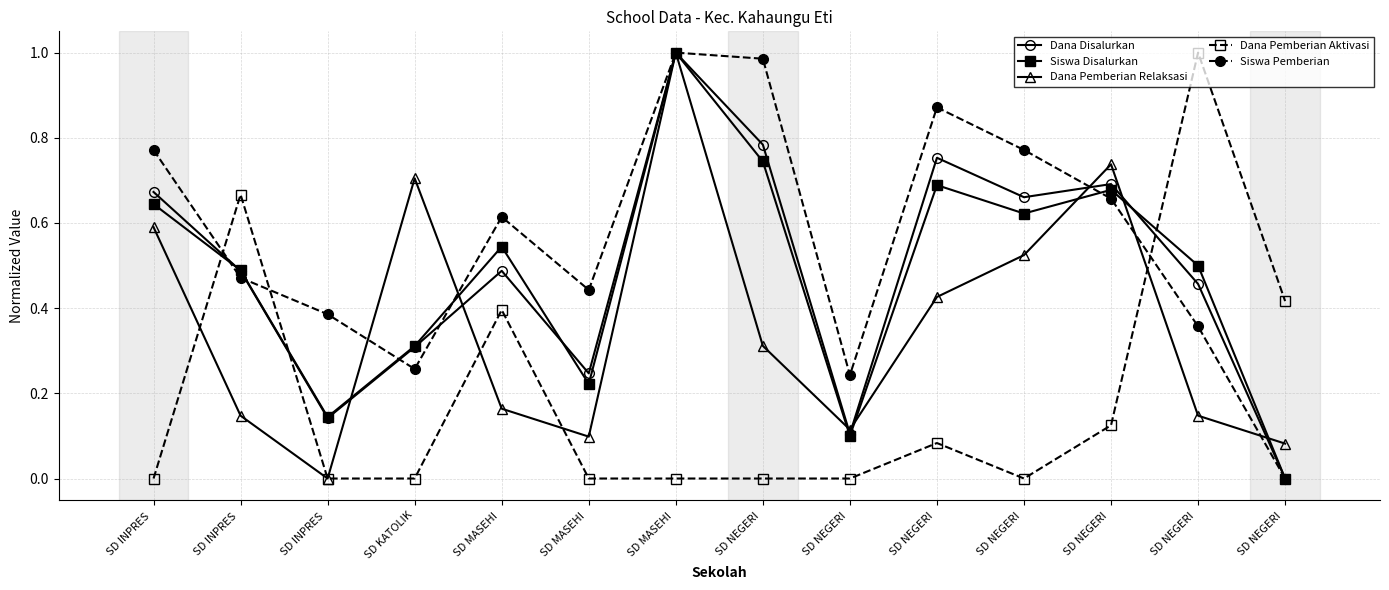

Read the Dana Pemberian Relaksasi value at SD NEGERI .

0.1